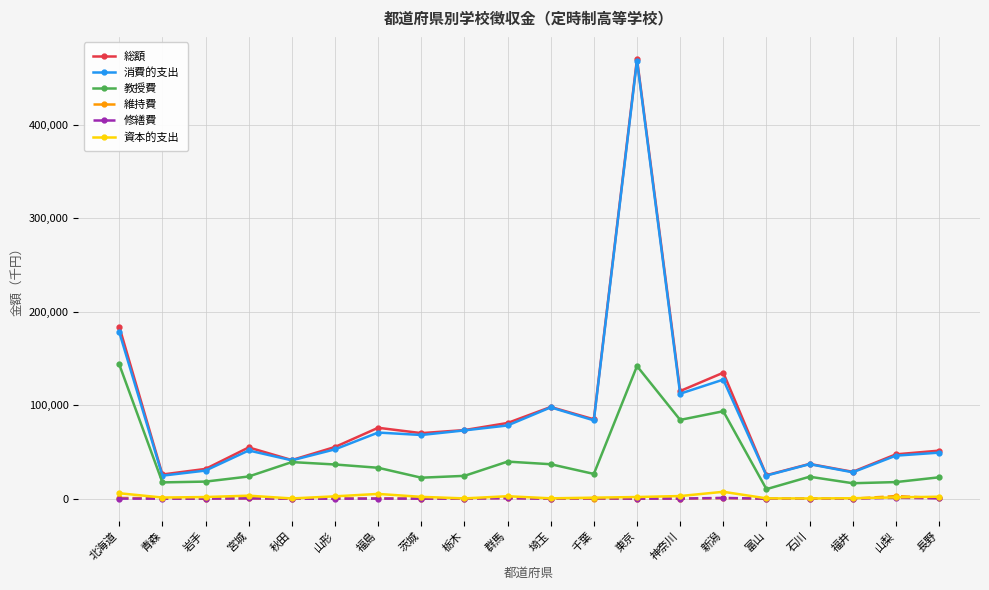

Between 埼玉 and 山梨, which series saw the biggest shift?

消費的支出